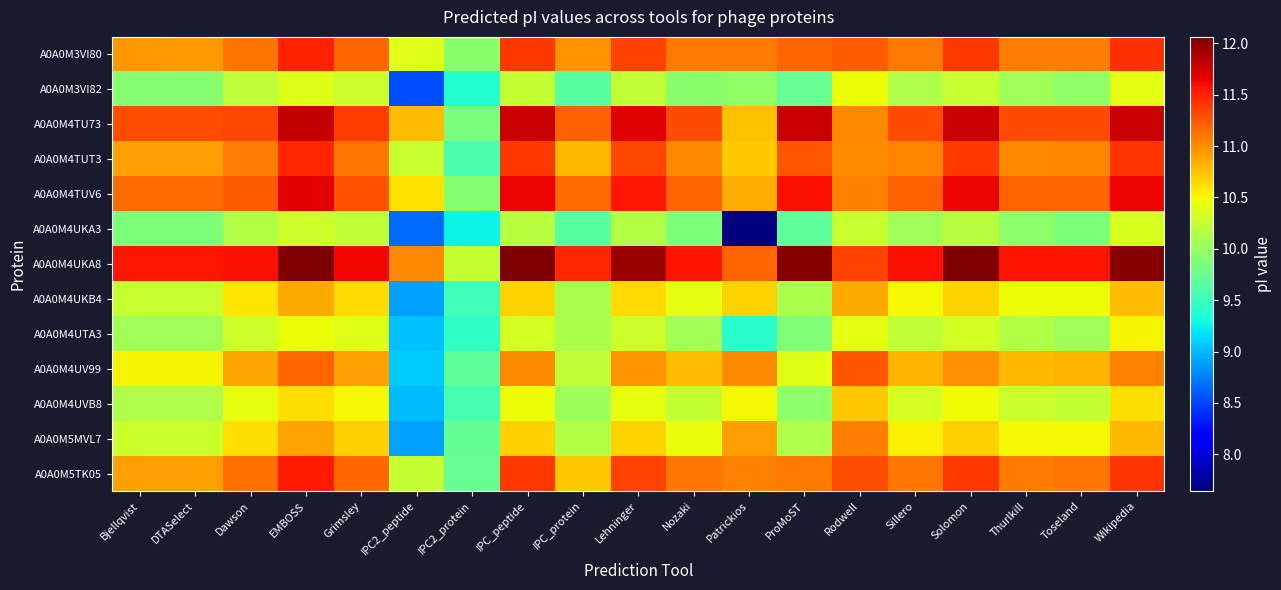

Reading left to right, what are all the values shown in this chart?

A0A0M3VI80: Bjellqvist=10.9	DTASelect=10.9	Dawson=11.1	EMBOSS=11.5	Grimsley=11.2	IPC2_peptide=10.4	IPC2_protein=9.9	IPC_peptide=11.4	IPC_protein=11.0	Lehninger=11.3	Nozaki=11.1	Patrickios=11.1	ProMoST=11.2	Rodwell=11.2	Sillero=11.1	Solomon=11.4	Thurlkill=11.1	Toseland=11.1	Wikipedia=11.4
A0A0M3VI82: Bjellqvist=9.9	DTASelect=9.9	Dawson=10.2	EMBOSS=10.4	Grimsley=10.3	IPC2_peptide=8.5	IPC2_protein=9.4	IPC_peptide=10.2	IPC_protein=9.7	Lehninger=10.2	Nozaki=9.9	Patrickios=10.0	ProMoST=9.7	Rodwell=10.5	Sillero=10.1	Solomon=10.3	Thurlkill=10.0	Toseland=10.0	Wikipedia=10.4
A0A0M4TU73: Bjellqvist=11.3	DTASelect=11.3	Dawson=11.3	EMBOSS=11.8	Grimsley=11.4	IPC2_peptide=10.8	IPC2_protein=9.8	IPC_peptide=11.8	IPC_protein=11.2	Lehninger=11.7	Nozaki=11.3	Patrickios=10.8	ProMoST=11.8	Rodwell=11.0	Sillero=11.3	Solomon=11.8	Thurlkill=11.3	Toseland=11.3	Wikipedia=11.8
A0A0M4TUT3: Bjellqvist=10.9	DTASelect=10.9	Dawson=11.1	EMBOSS=11.5	Grimsley=11.1	IPC2_peptide=10.3	IPC2_protein=9.6	IPC_peptide=11.4	IPC_protein=10.8	Lehninger=11.3	Nozaki=11.0	Patrickios=10.7	ProMoST=11.3	Rodwell=11.0	Sillero=11.0	Solomon=11.4	Thurlkill=11.0	Toseland=11.0	Wikipedia=11.4
A0A0M4TUV6: Bjellqvist=11.2	DTASelect=11.2	Dawson=11.2	EMBOSS=11.7	Grimsley=11.3	IPC2_peptide=10.6	IPC2_protein=9.9	IPC_peptide=11.6	IPC_protein=11.2	Lehninger=11.6	Nozaki=11.2	Patrickios=10.8	ProMoST=11.6	Rodwell=11.1	Sillero=11.2	Solomon=11.6	Thurlkill=11.2	Toseland=11.2	Wikipedia=11.6
A0A0M4UKA3: Bjellqvist=9.9	DTASelect=9.9	Dawson=10.1	EMBOSS=10.3	Grimsley=10.2	IPC2_peptide=8.7	IPC2_protein=9.3	IPC_peptide=10.2	IPC_protein=9.7	Lehninger=10.1	Nozaki=9.9	Patrickios=7.6	ProMoST=9.7	Rodwell=10.3	Sillero=10.0	Solomon=10.2	Thurlkill=10.0	Toseland=9.9	Wikipedia=10.3
A0A0M4UKA8: Bjellqvist=11.6	DTASelect=11.6	Dawson=11.6	EMBOSS=12.1	Grimsley=11.6	IPC2_peptide=11.0	IPC2_protein=10.2	IPC_peptide=12.0	IPC_protein=11.5	Lehninger=11.9	Nozaki=11.6	Patrickios=11.2	ProMoST=12.0	Rodwell=11.3	Sillero=11.6	Solomon=12.0	Thurlkill=11.6	Toseland=11.6	Wikipedia=12.0
A0A0M4UKB4: Bjellqvist=10.3	DTASelect=10.3	Dawson=10.6	EMBOSS=10.9	Grimsley=10.6	IPC2_peptide=8.9	IPC2_protein=9.5	IPC_peptide=10.7	IPC_protein=10.1	Lehninger=10.6	Nozaki=10.4	Patrickios=10.7	ProMoST=10.1	Rodwell=10.9	Sillero=10.5	Solomon=10.7	Thurlkill=10.5	Toseland=10.5	Wikipedia=10.8
A0A0M4UTA3: Bjellqvist=10.0	DTASelect=10.0	Dawson=10.3	EMBOSS=10.5	Grimsley=10.4	IPC2_peptide=9.0	IPC2_protein=9.4	IPC_peptide=10.3	IPC_protein=10.1	Lehninger=10.3	Nozaki=10.1	Patrickios=9.4	ProMoST=9.9	Rodwell=10.4	Sillero=10.2	Solomon=10.3	Thurlkill=10.1	Toseland=10.0	Wikipedia=10.5
A0A0M4UV99: Bjellqvist=10.5	DTASelect=10.5	Dawson=10.9	EMBOSS=11.2	Grimsley=10.9	IPC2_peptide=9.1	IPC2_protein=9.7	IPC_peptide=11.0	IPC_protein=10.2	Lehninger=11.0	Nozaki=10.8	Patrickios=11.0	ProMoST=10.4	Rodwell=11.3	Sillero=10.8	Solomon=11.0	Thurlkill=10.8	Toseland=10.8	Wikipedia=11.1
A0A0M4UVB8: Bjellqvist=10.1	DTASelect=10.1	Dawson=10.4	EMBOSS=10.6	Grimsley=10.5	IPC2_peptide=9.0	IPC2_protein=9.6	IPC_peptide=10.5	IPC_protein=10.0	Lehninger=10.4	Nozaki=10.2	Patrickios=10.5	ProMoST=10.0	Rodwell=10.7	Sillero=10.3	Solomon=10.5	Thurlkill=10.3	Toseland=10.2	Wikipedia=10.6
A0A0M5MVL7: Bjellqvist=10.3	DTASelect=10.3	Dawson=10.6	EMBOSS=10.9	Grimsley=10.7	IPC2_peptide=8.9	IPC2_protein=9.7	IPC_peptide=10.7	IPC_protein=10.1	Lehninger=10.7	Nozaki=10.5	Patrickios=10.9	ProMoST=10.1	Rodwell=11.1	Sillero=10.5	Solomon=10.7	Thurlkill=10.5	Toseland=10.5	Wikipedia=10.8
A0A0M5TK05: Bjellqvist=10.9	DTASelect=10.9	Dawson=11.1	EMBOSS=11.5	Grimsley=11.2	IPC2_peptide=10.2	IPC2_protein=9.7	IPC_peptide=11.4	IPC_protein=10.7	Lehninger=11.3	Nozaki=11.1	Patrickios=11.1	ProMoST=11.1	Rodwell=11.3	Sillero=11.1	Solomon=11.4	Thurlkill=11.1	Toseland=11.1	Wikipedia=11.4